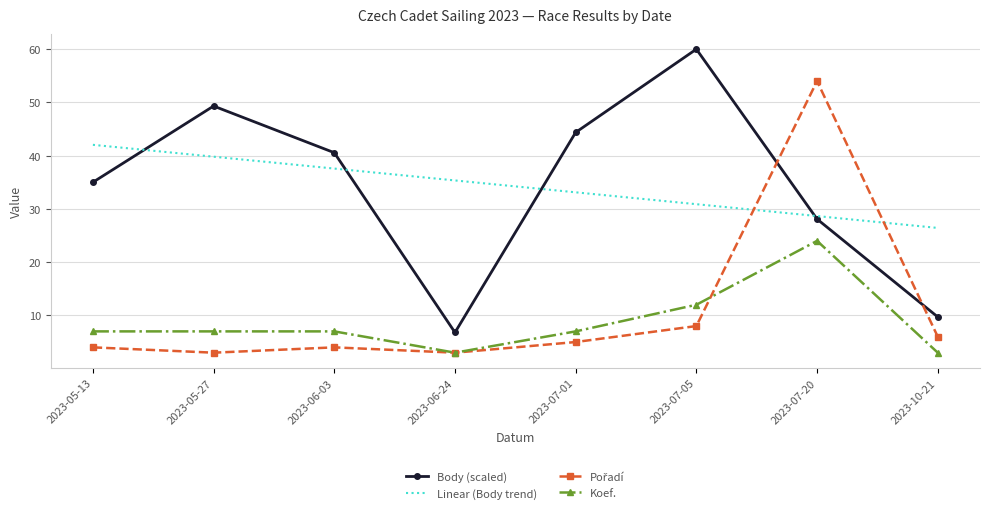

What is the sum of the Linear (Body trend) values at 2023-06-03 and 2023-07-20?

66.2